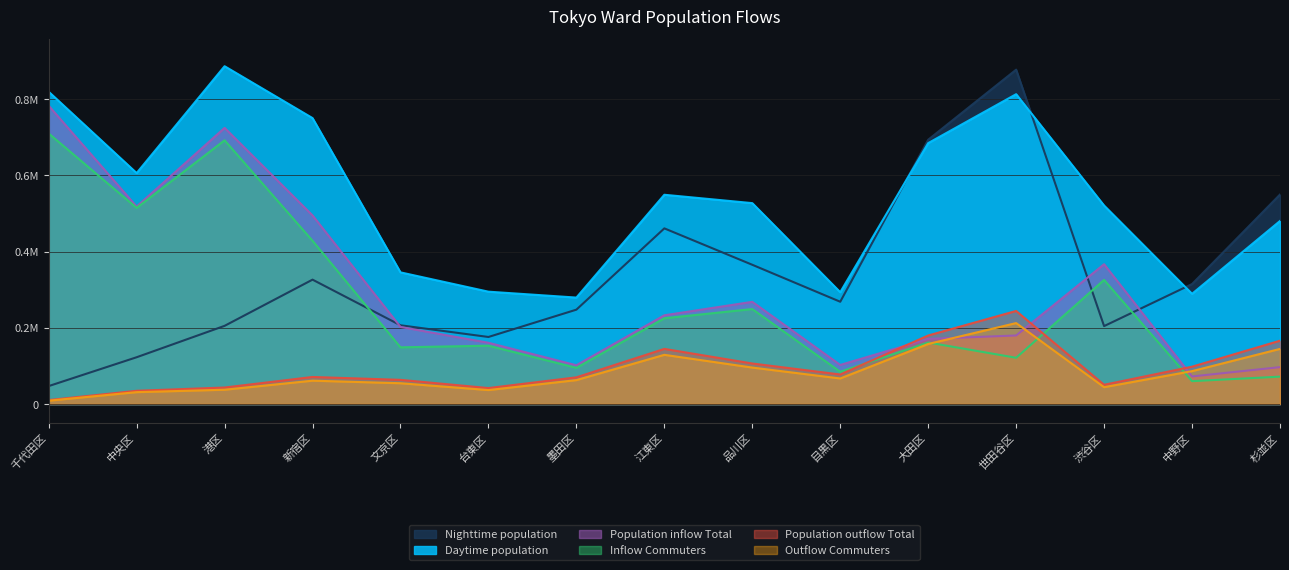

List the series in order of their peak value, highest first.

Daytime population, Nighttime population, Population inflow Total, Inflow Commuters, Population outflow Total, Outflow Commuters